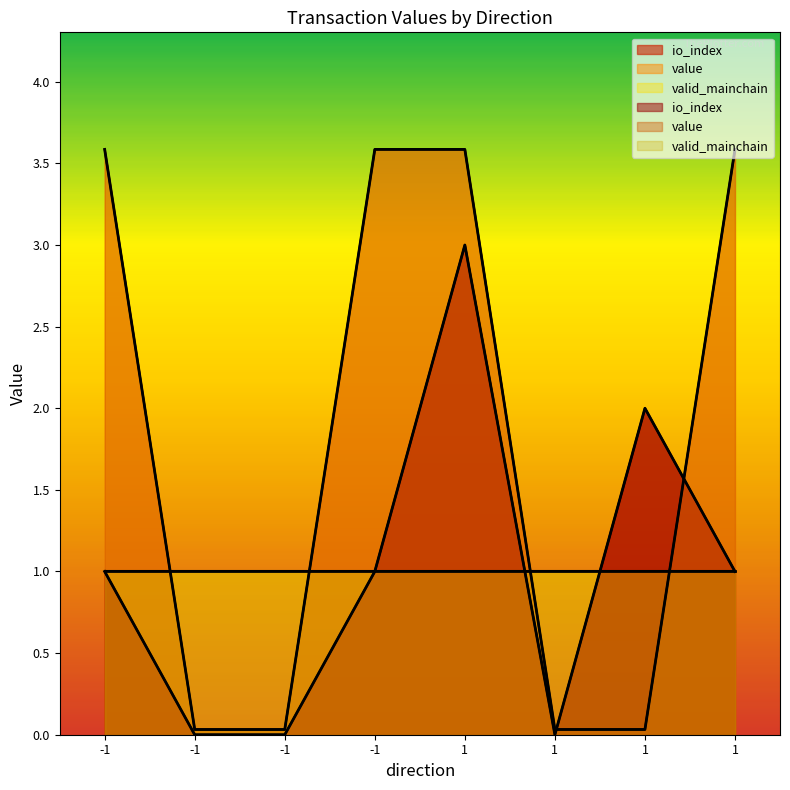

Where is the first local maximum for io_index?

1